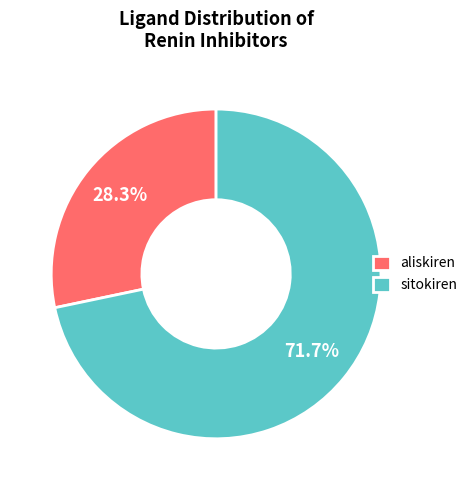

Combined, what portion of the pie is aliskiren and sitokiren?

100.0%